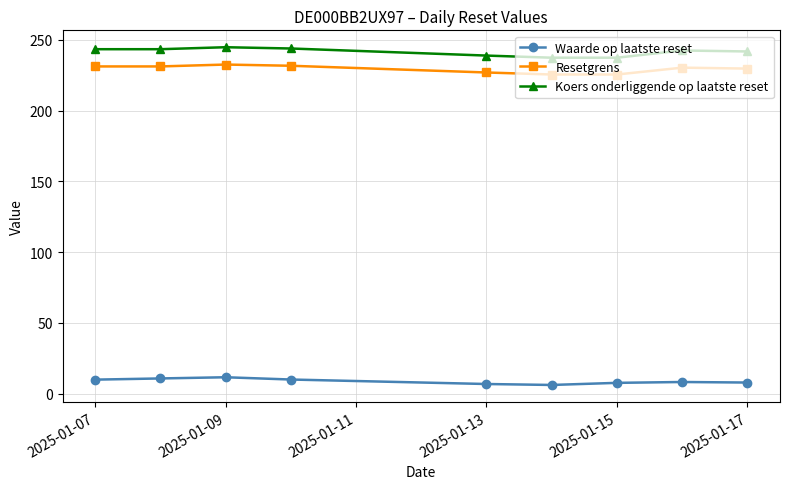

What is the difference between the maximum and second lowest values in the Koers onderliggende op laatste reset series?

7.4